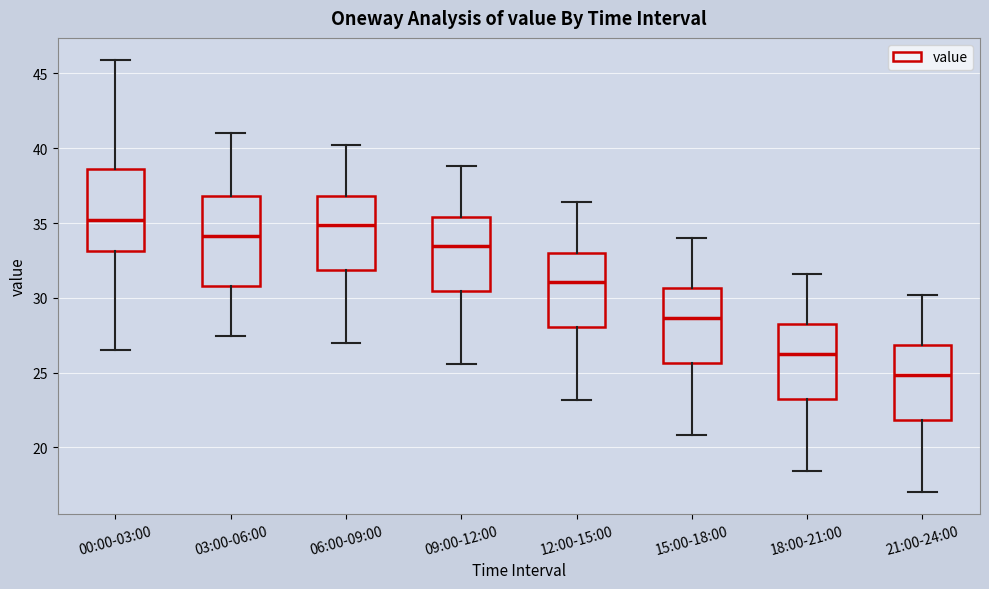

Which box is the tallest, from its lower edge to its upper edge?

03:00-06:00